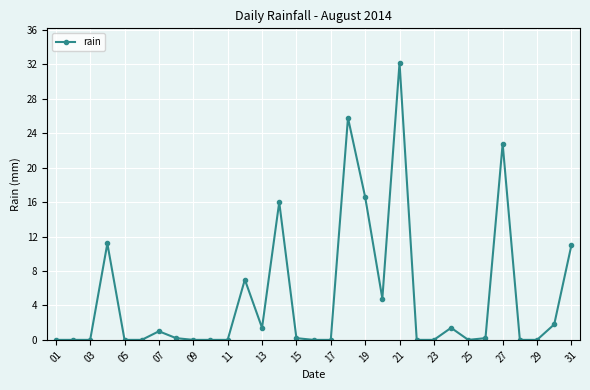

True or false: the data has more than 1 interior local peaks.

True